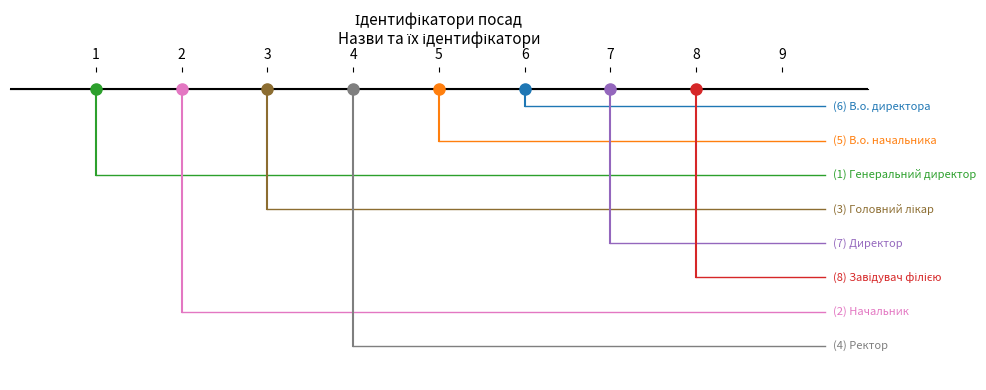

Where does the data first go above 5?

В.о. директора